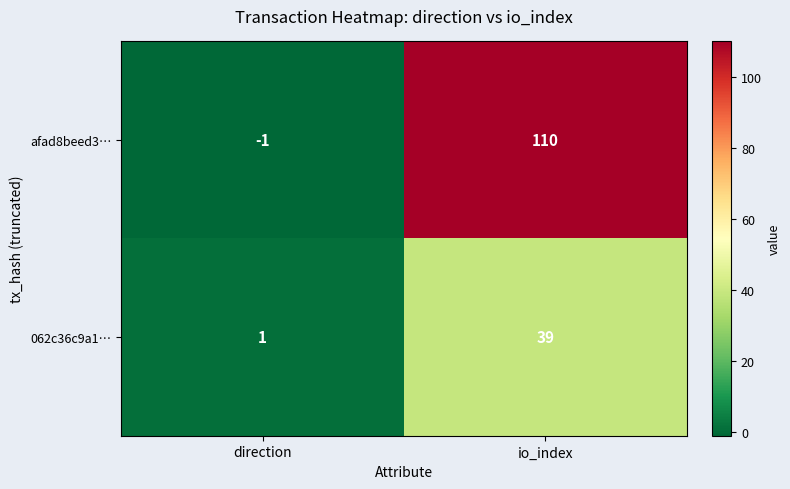

Is it true that 062c36c9a1… equals 57 at io_index?

False